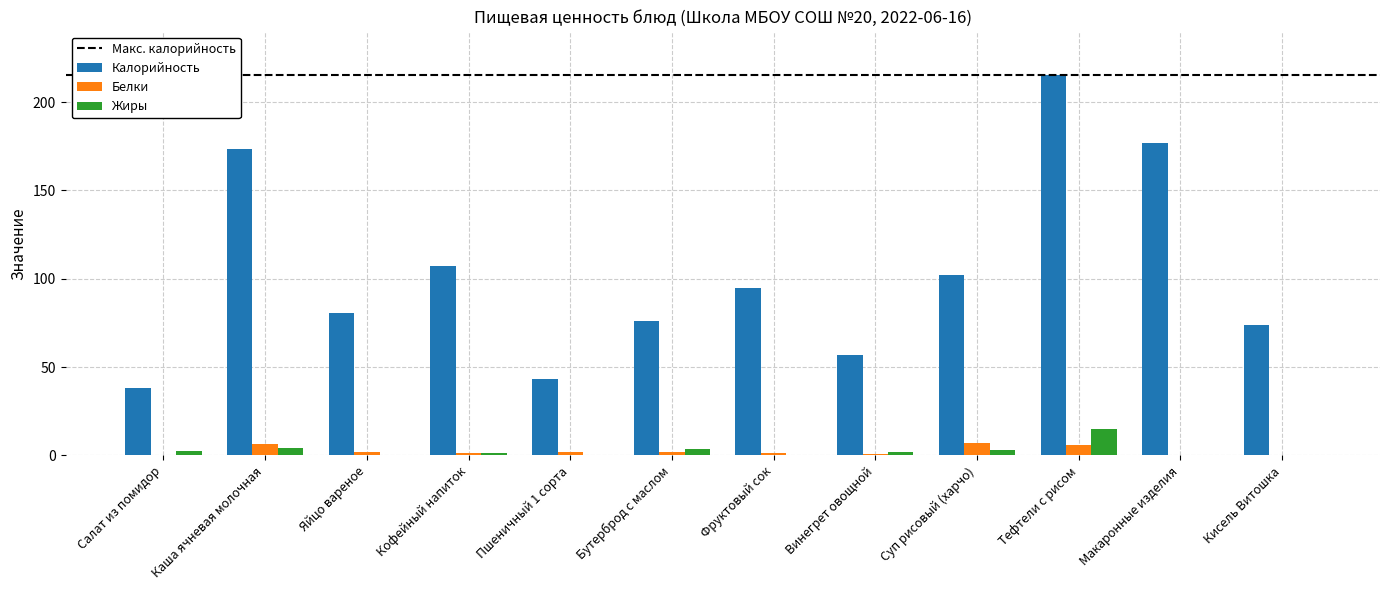

Between Яйцо вареное and Фруктовый сок, which series saw the biggest shift?

Калорийность